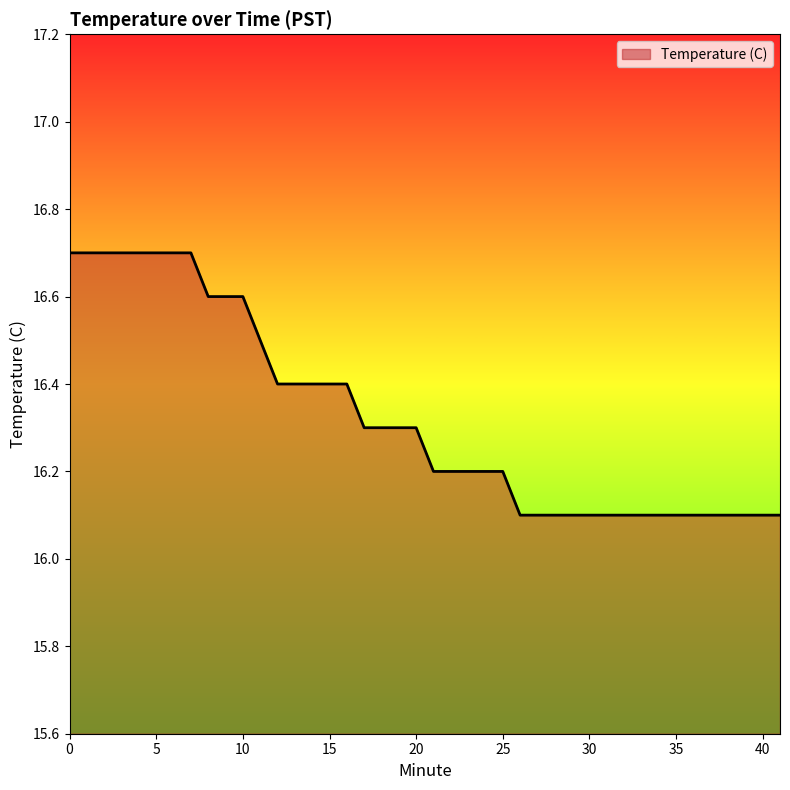

Reading left to right, list all the values displayed in this chart.

16.7	16.7	16.7	16.7	16.7	16.7	16.7	16.7	16.6	16.6	16.6	16.5	16.4	16.4	16.4	16.3	16.3	16.3	16.3	16.2	16.2	16.2	16.2	16.2	16.1	16.1	16.1	16.1	16.1	16.1	16.1	16.1	16.1	16.1	16.1	16.1	16.1	16.1	16.1	16.1